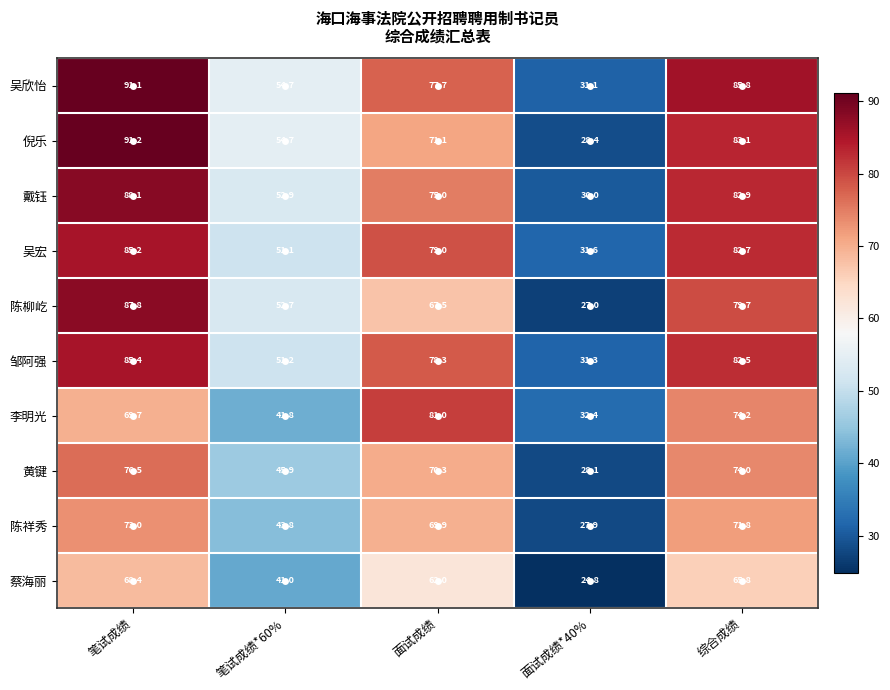

What is the maximum value for 邹阿强?

85.4